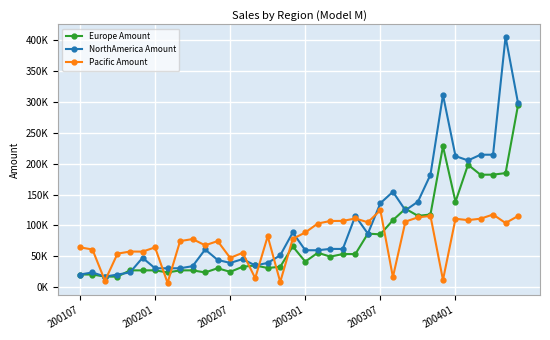

Is this an area chart (filled region under the line)?

No